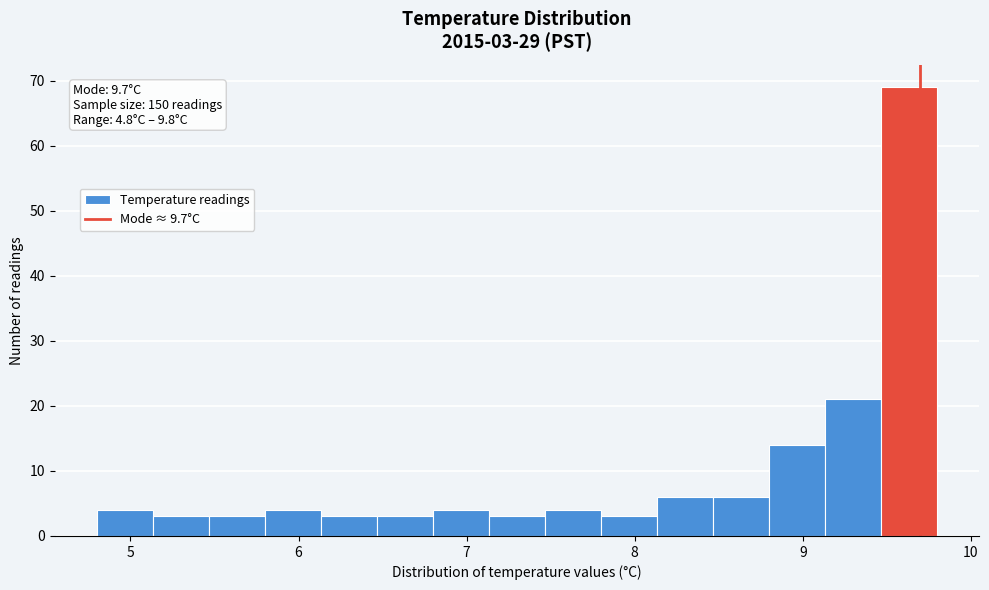

Read against the x-axis, roughly where is the centre of the tallest bar?

9.6